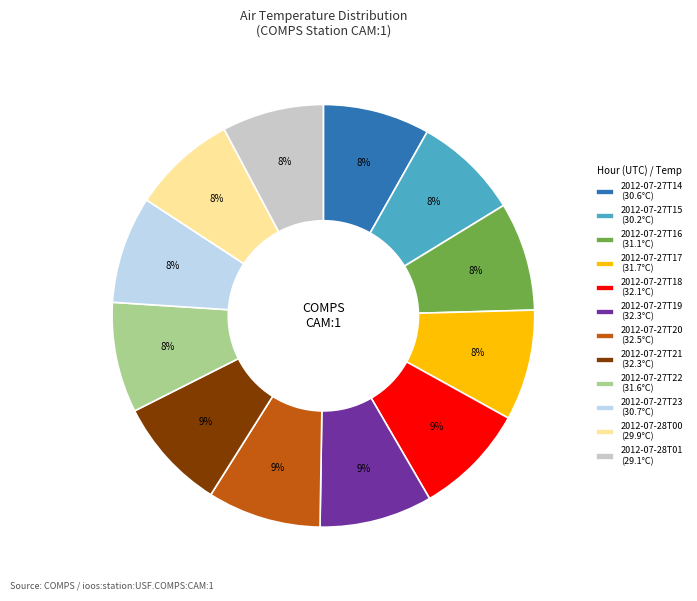

How many slices are in this pie chart?

12